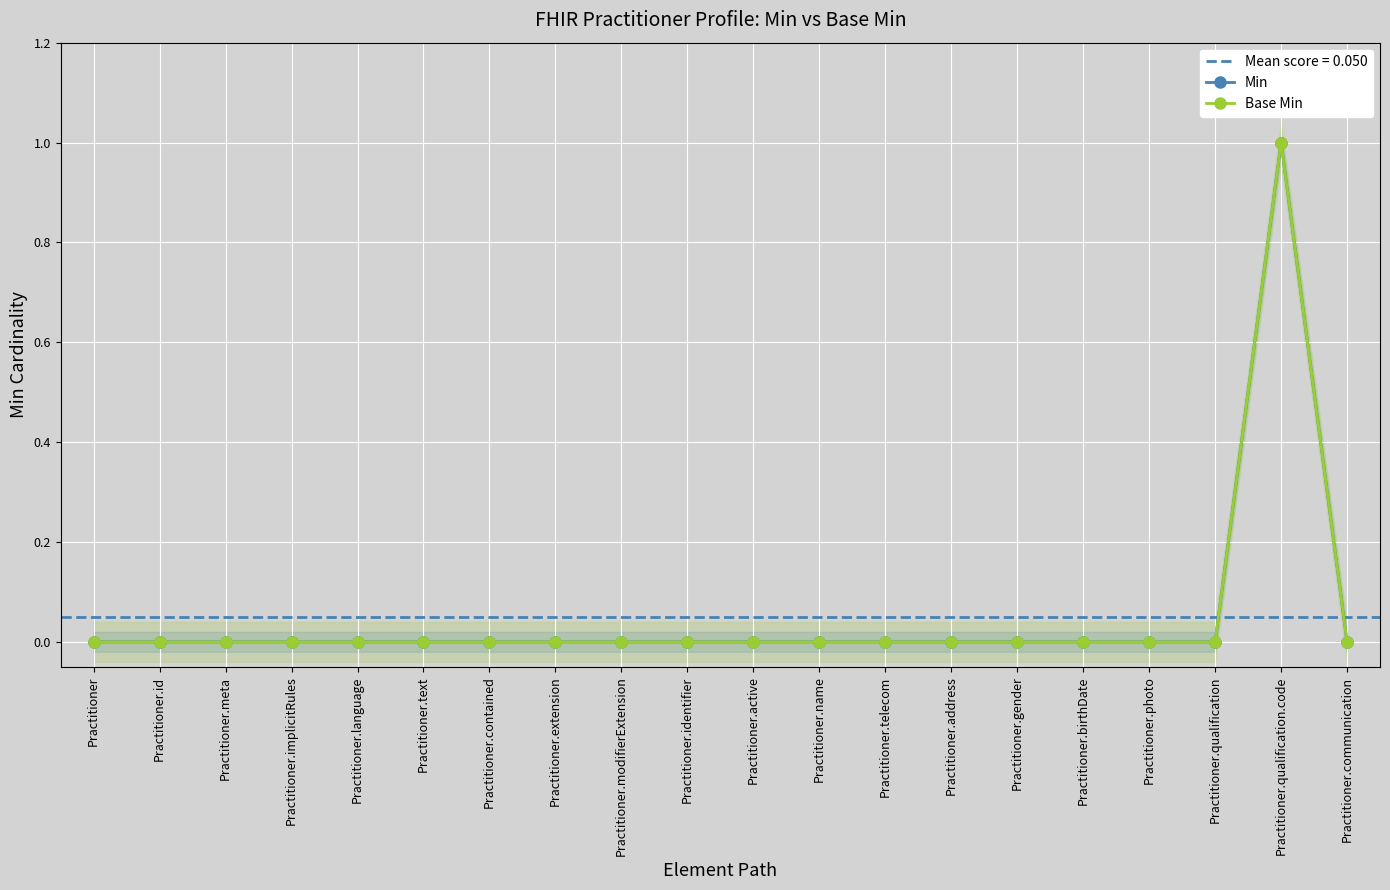

The value of Min at Practitioner.modifierExtension is 0. True or false?

False